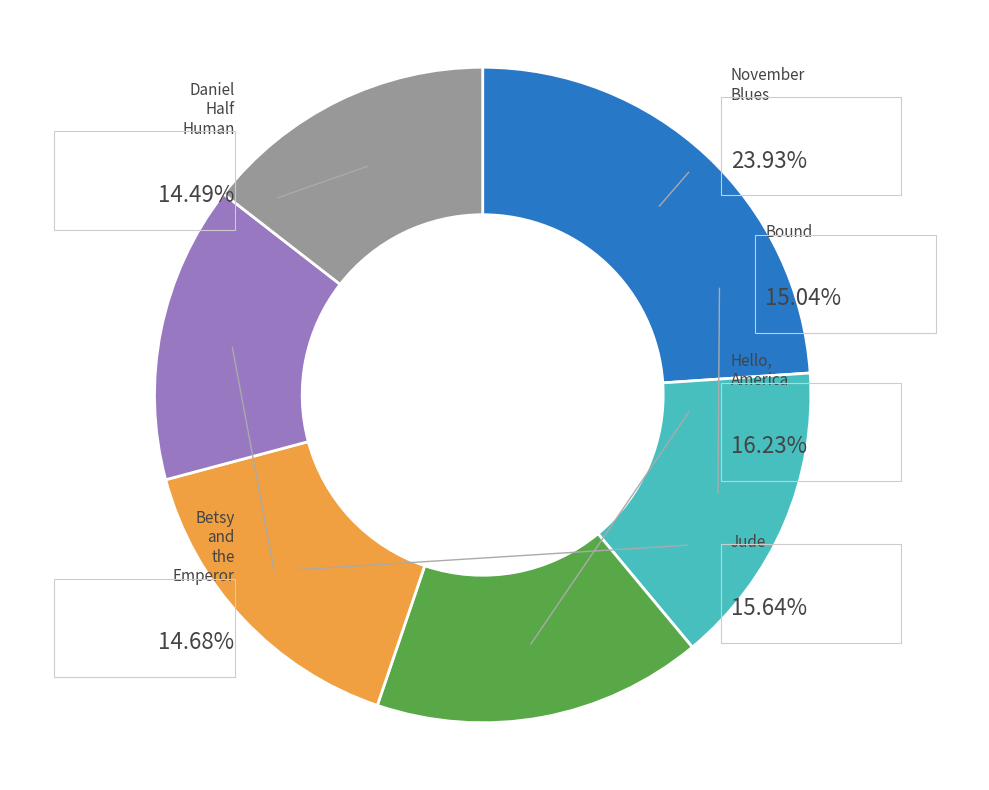

Between Hello, America and Betsy and the Emperor, which is larger?

Hello, America